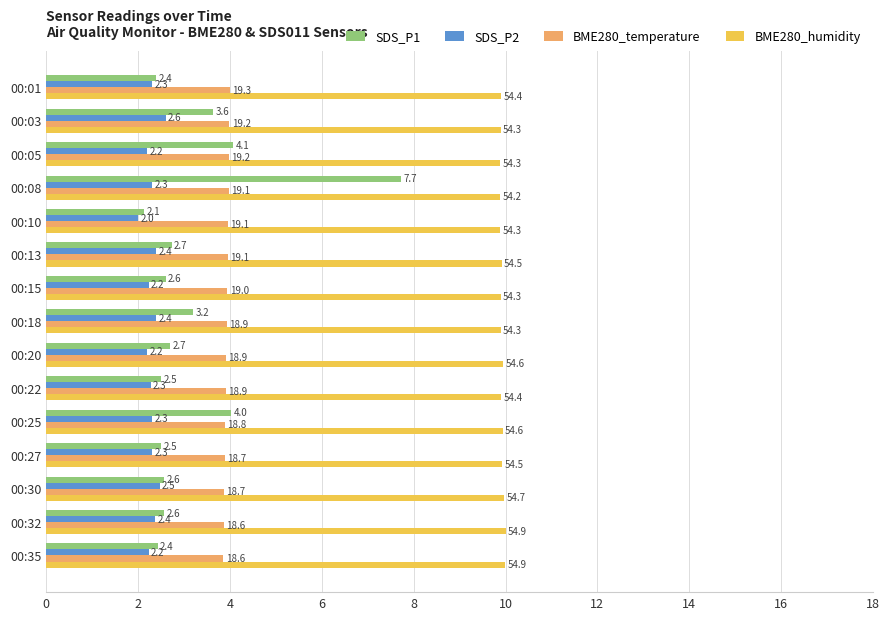

What is the maximum value for SDS_P2?

2.6